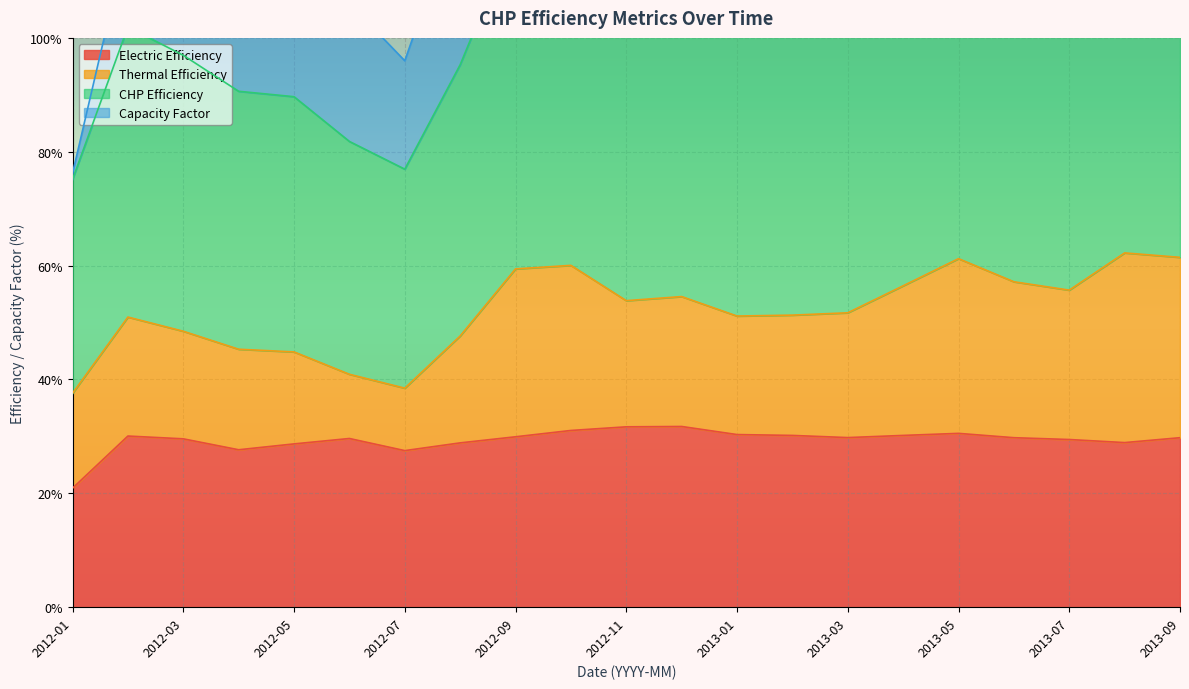

The value of Electric Efficiency at 2012-11 is 31.7. True or false?

True